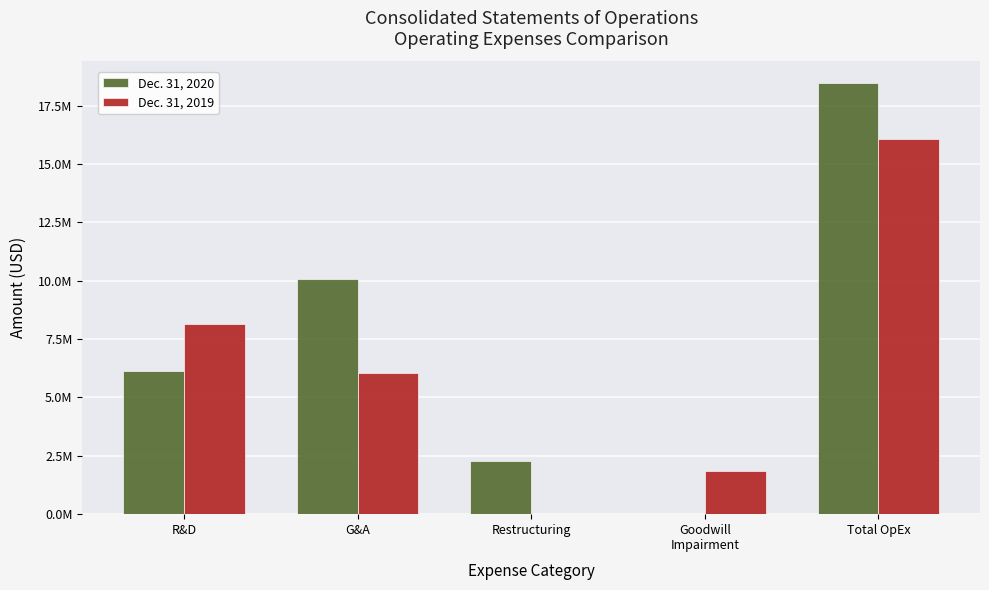

What are all the series names shown in the legend?

Dec. 31, 2020, Dec. 31, 2019